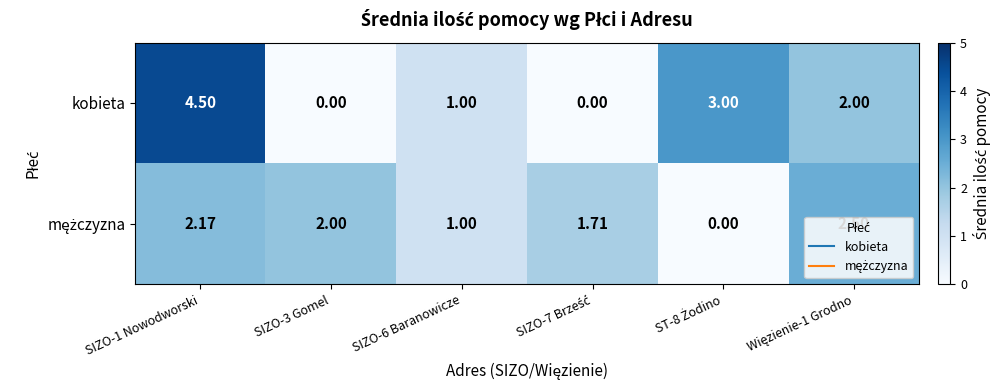

What is the greatest value displayed?

4.5